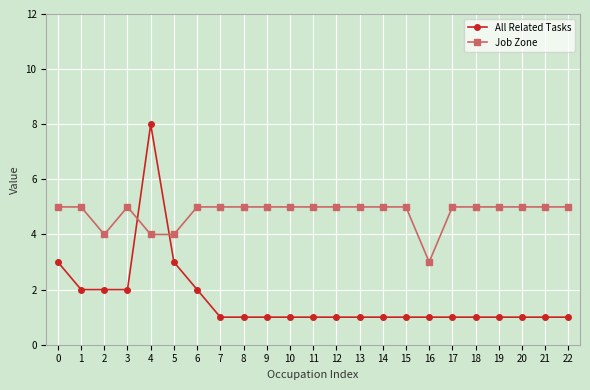

List the series in order of their overall mean, lowest first.

All Related Tasks, Job Zone